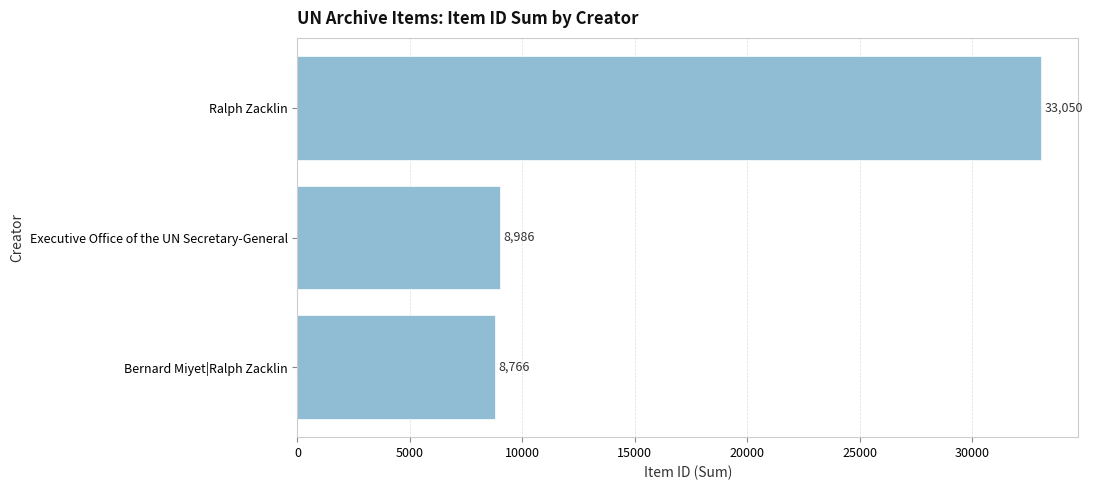

How many values are below 8986?

1